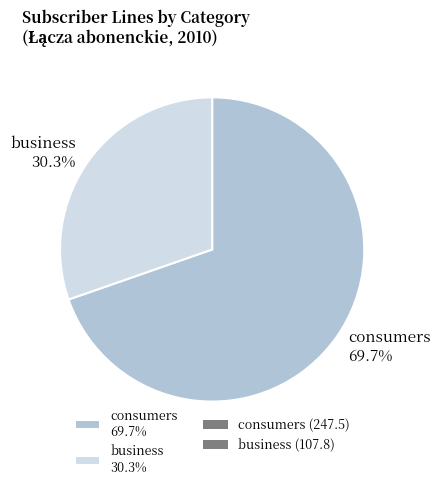

What is the ratio of the value at consumers to the value at business?

2.3